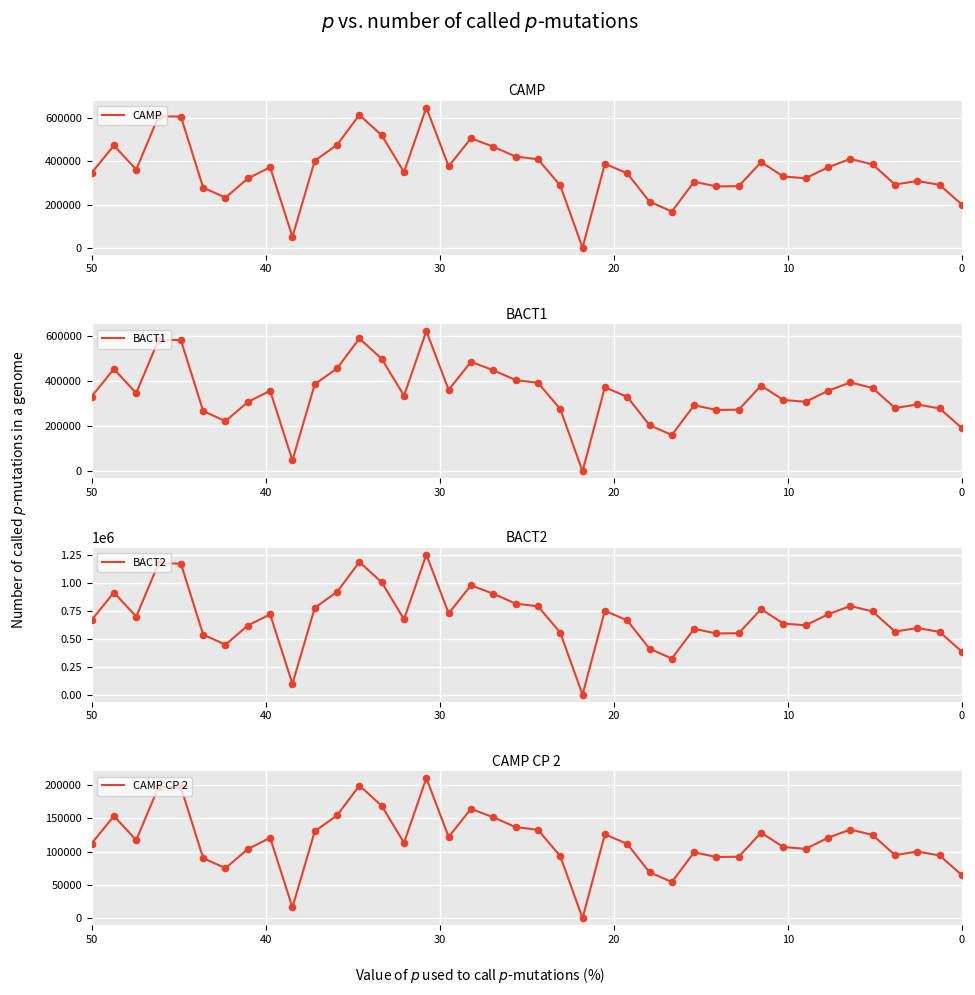

Which series has the largest total across all categories?

BACT2